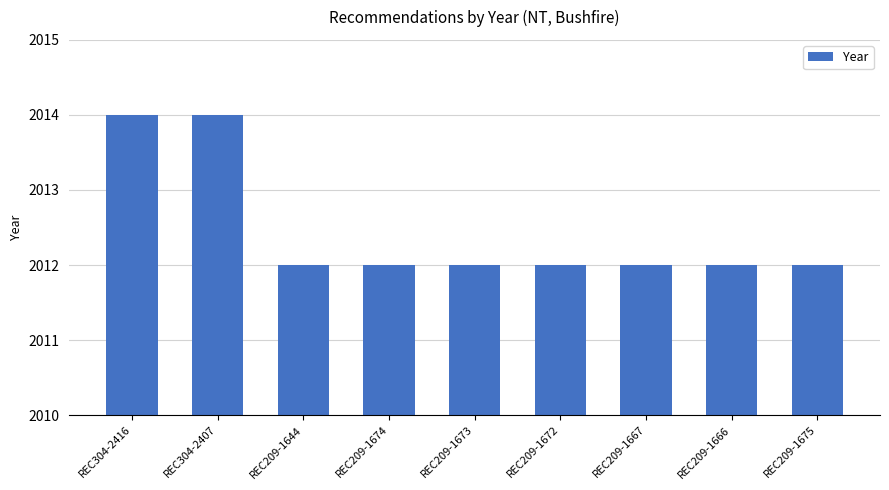

Between REC209-1673 and REC304-2407, which is larger?

REC304-2407